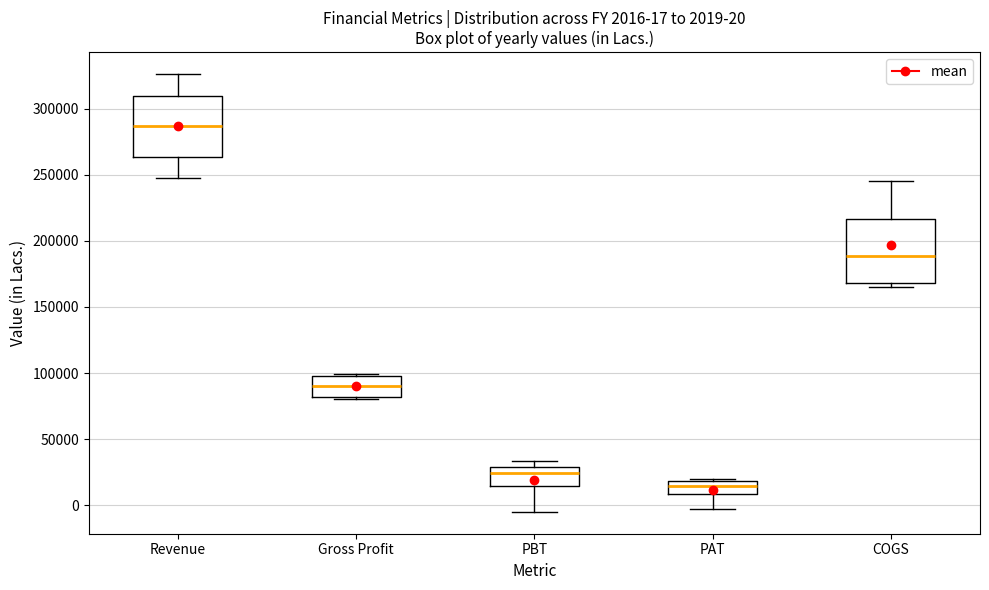

Which box has the lowest median line?

PAT